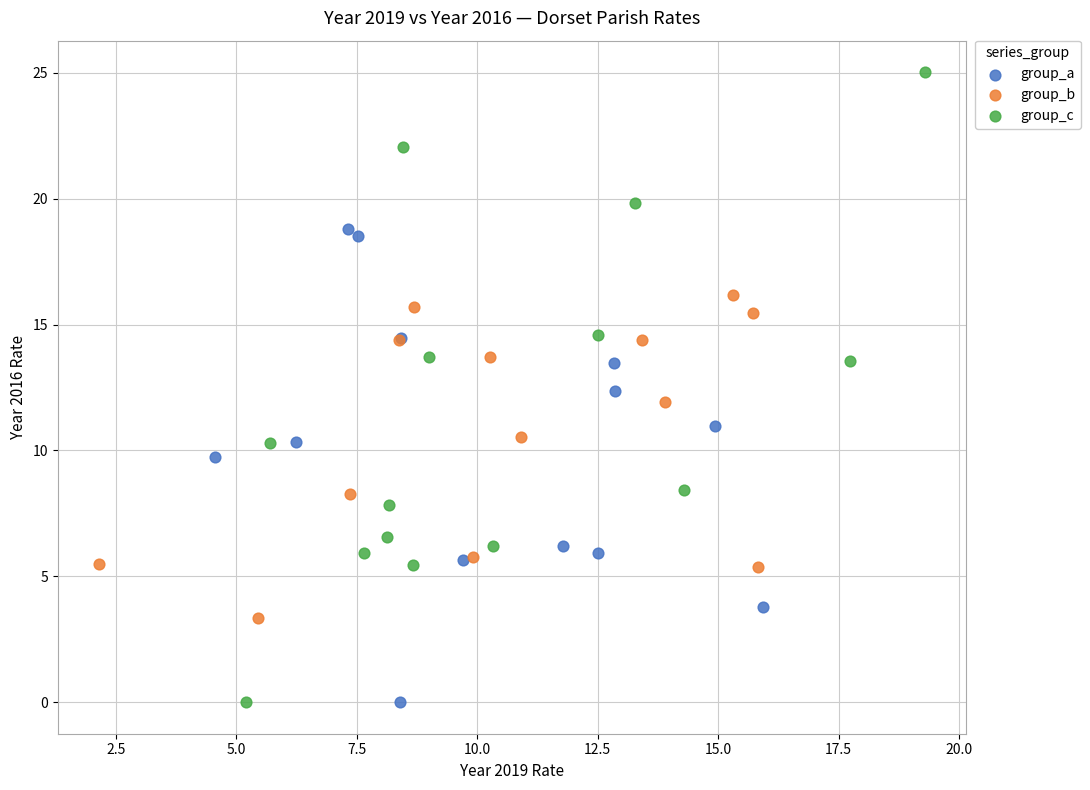

Which series has the largest Y range (max minus min)?

group_c